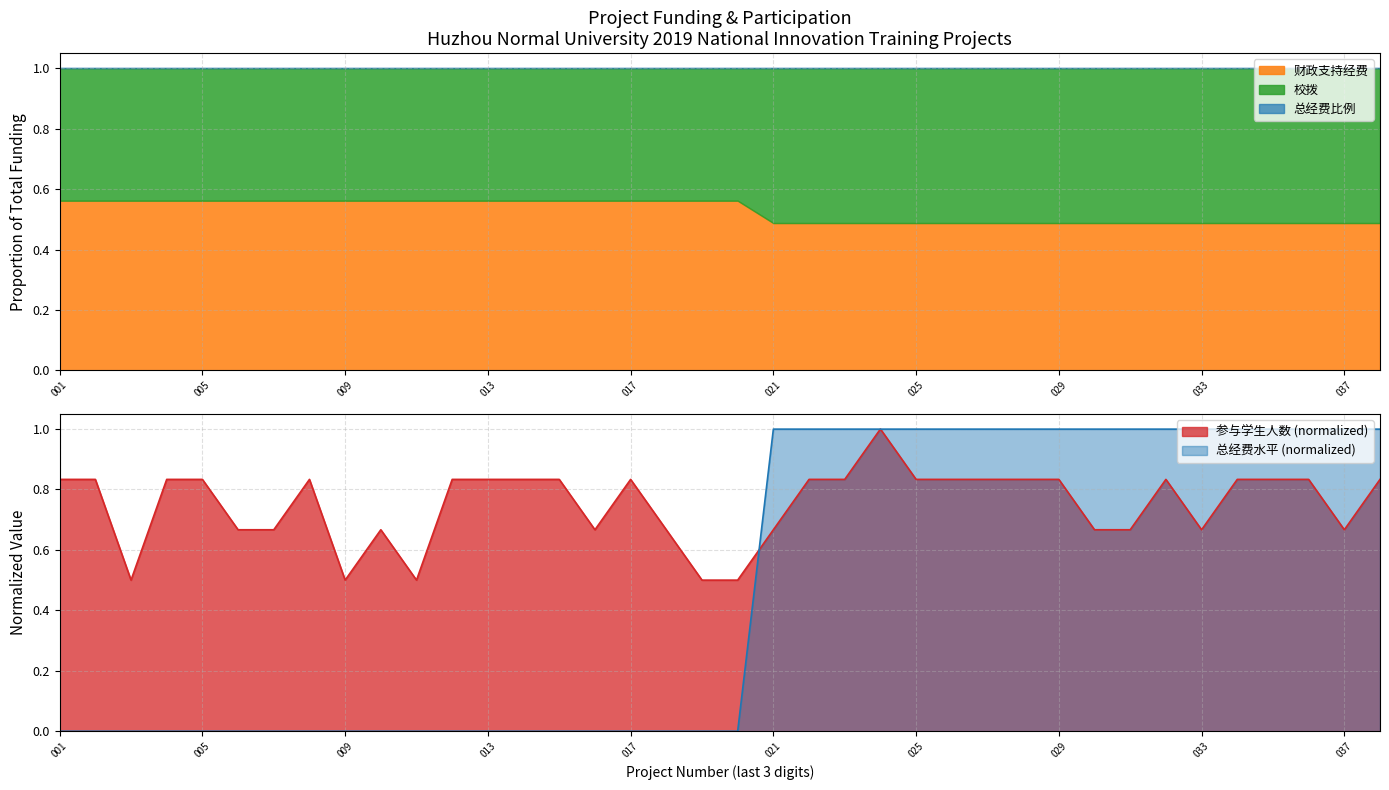

What is the highest value of the 参与学生人数 series?

1.0